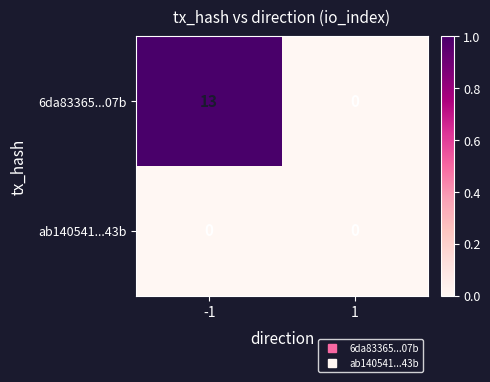

Between -1 and 1, which series saw the biggest shift?

6da83365...07b